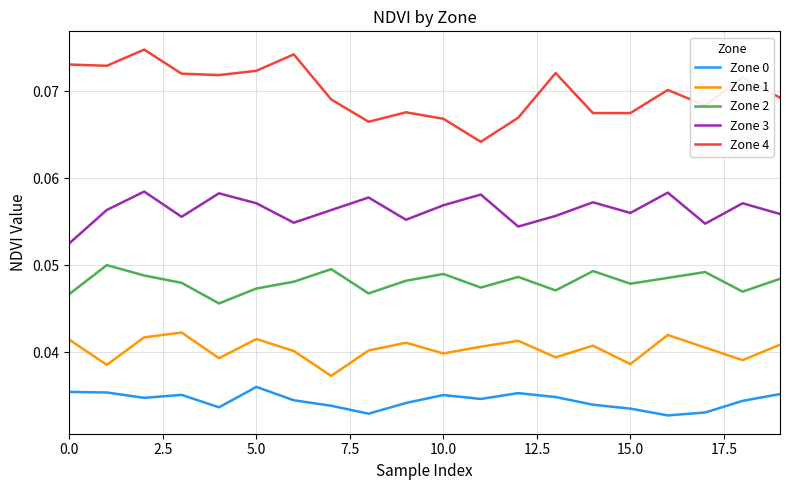

Which series has the widest spread of values?

Zone 4